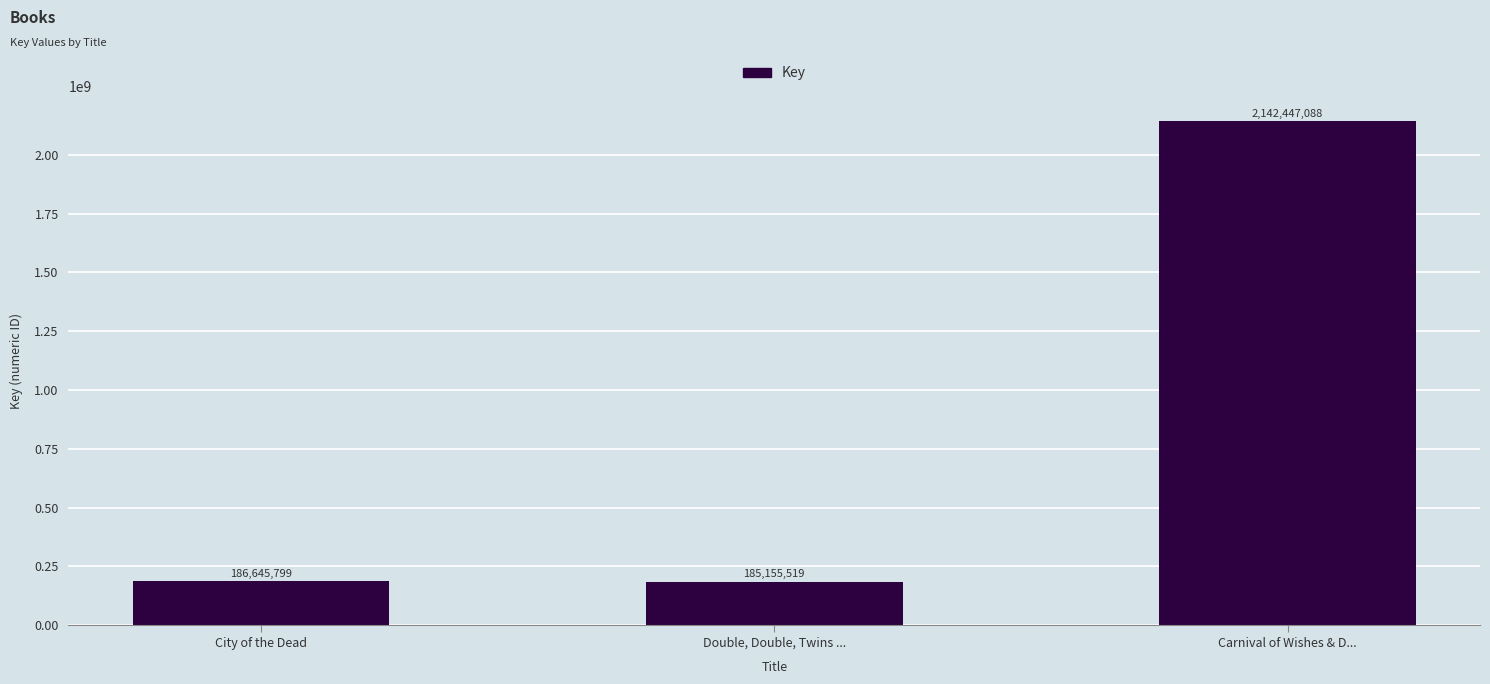

Reading left to right, extract all data points from this chart.

186645799	185155519	2142447088